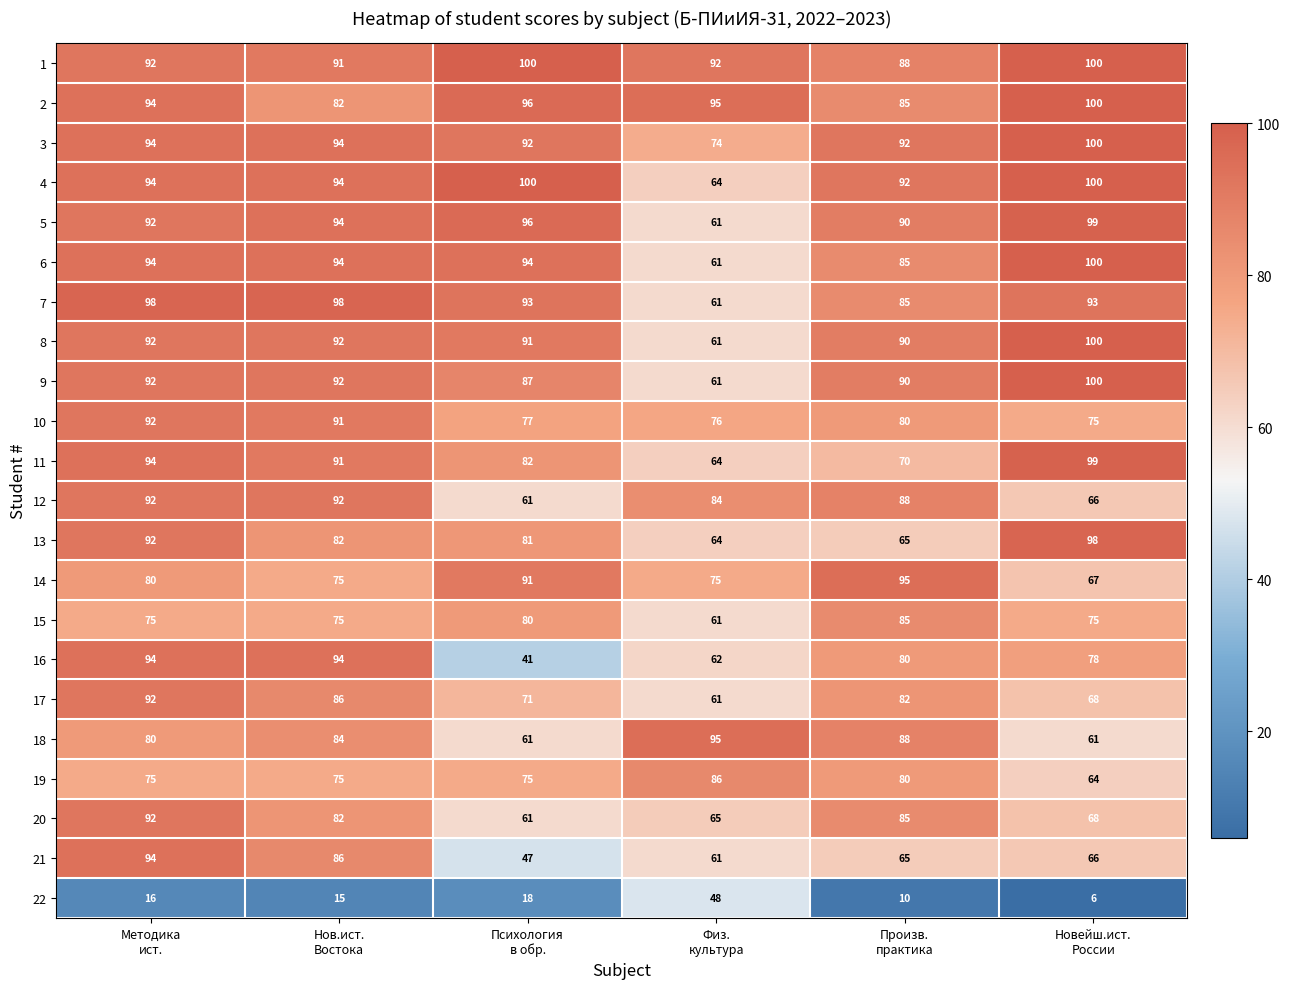

At how many categories does at least one series exceed 58?

6